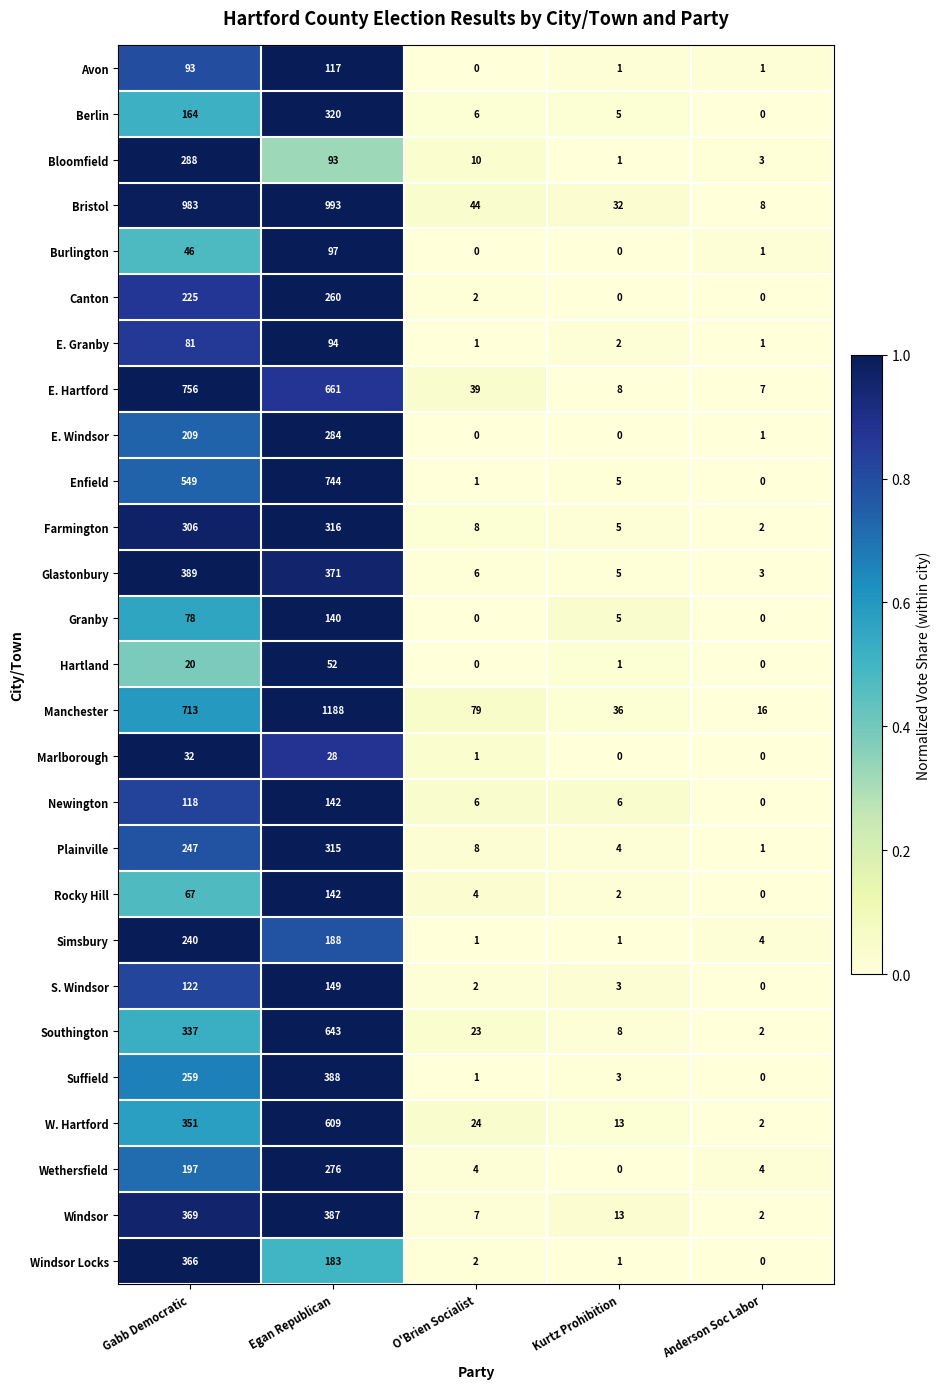

What is the sum of all Wethersfield values?

481